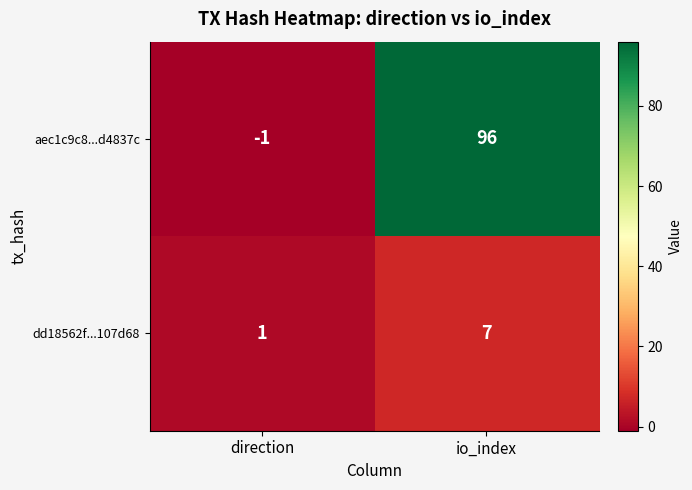

What is the sum of the dd18562f...107d68 values at io_index and direction?

8